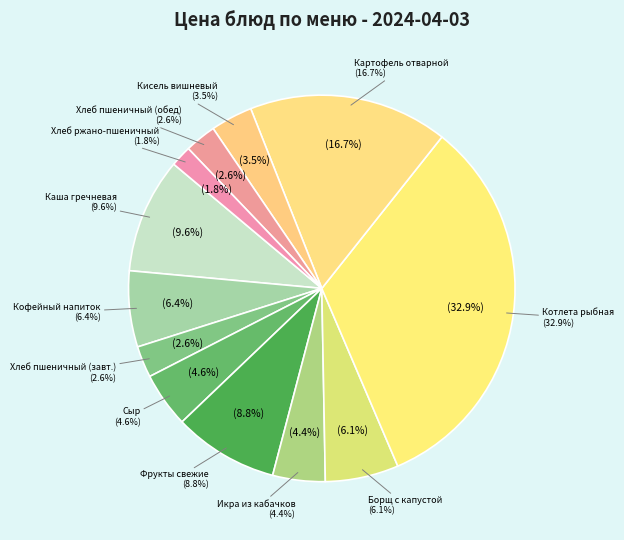

Is the sum of Кофейный напиток из цикория с молоком and Кисель вишневый greater than half?

No